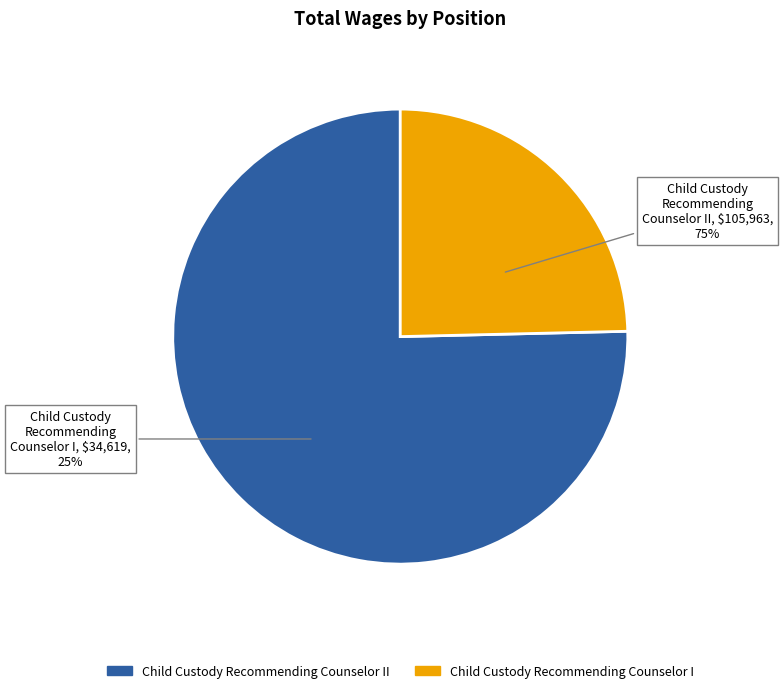

Which slice is the smallest?

Child Custody Recommending Counselor I